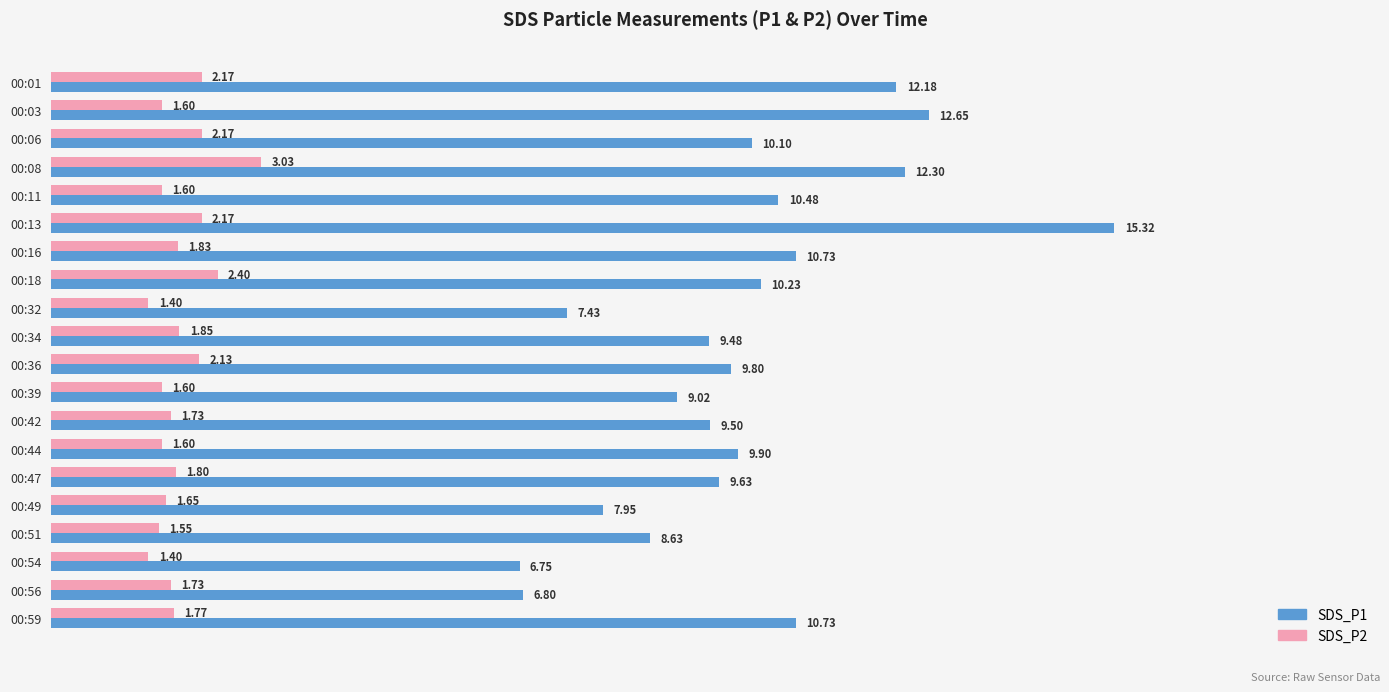

List the series in order of their peak value, highest first.

SDS_P1, SDS_P2